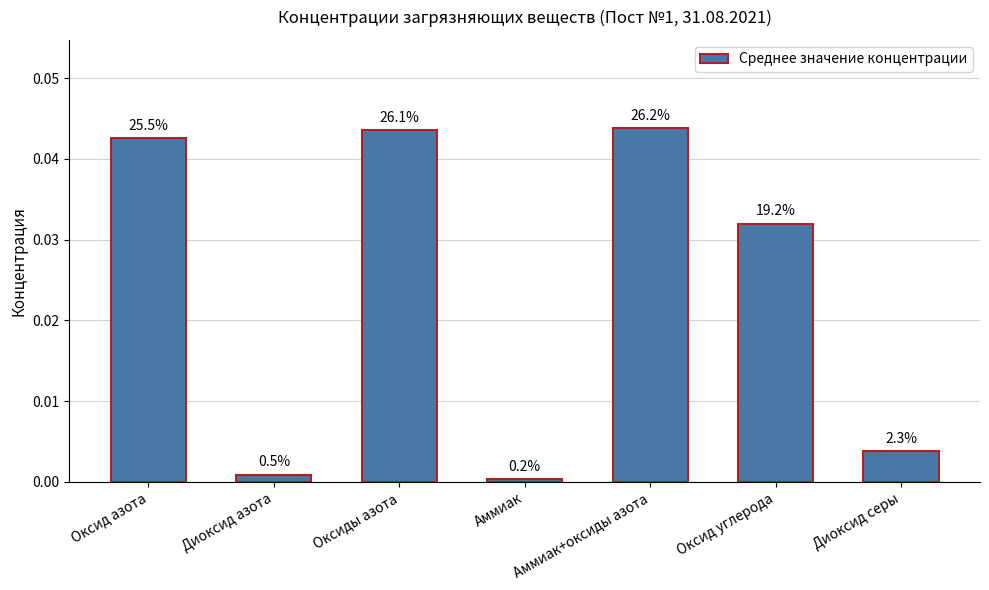

How many bars are there in total?

7